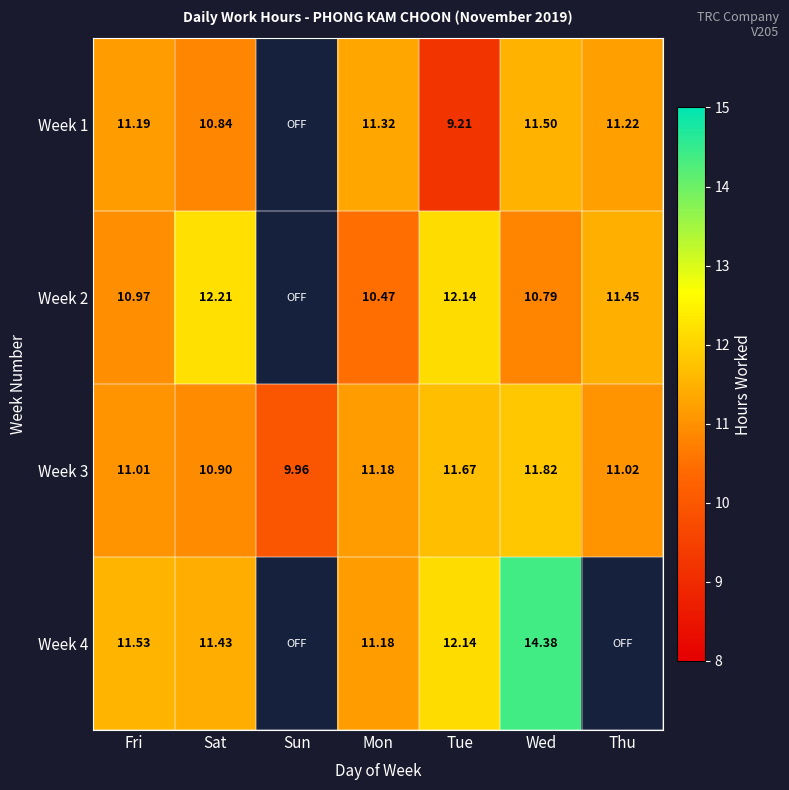

Is the value of Week 2 at Tue greater than the value of Week 4 at Wed?

No